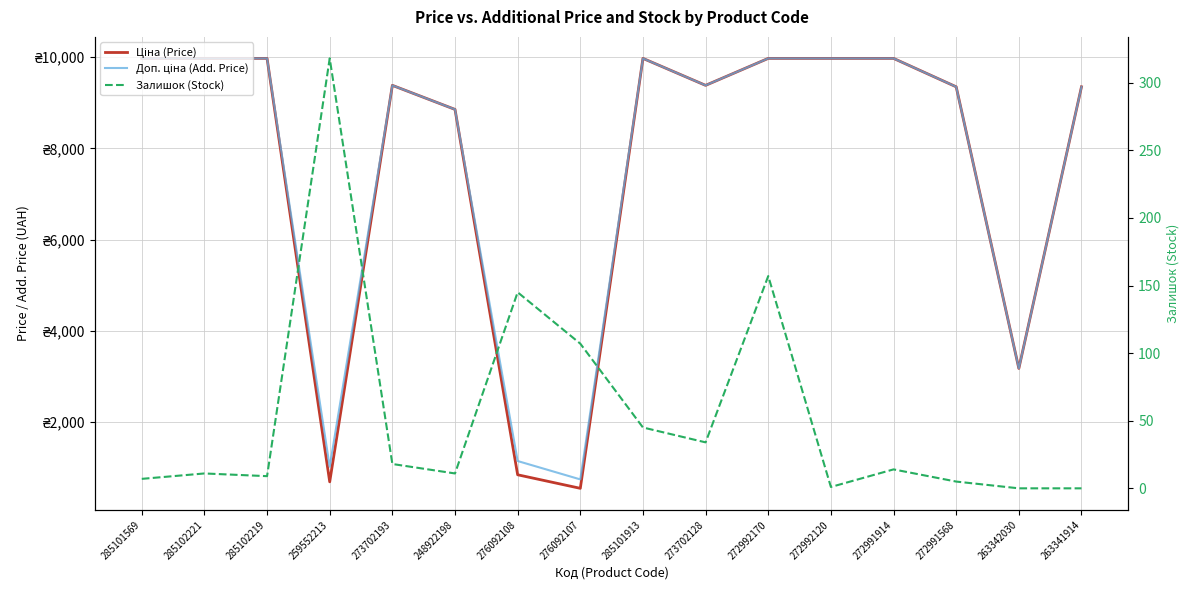

Reading right to left, transcribe all the data shown in this chart.

Ціна (Price): 263341914=9351.9	263342030=3179.6	272991568=9351.9	272991914=9975.0	272992120=9975.0	272992170=9975.0	273702128=9384.0	285101913=9975.0	276092107=551.5	276092108=848.4	248922198=8856.7	273702193=9384.0	259552213=693.7	285102219=9975.0	285102221=9975.0	285101569=9975.0
Доп. ціна (Add. Price): 263341914=9351.9	263342030=3180.0	272991568=9351.9	272991914=9975.0	272992120=9975.0	272992170=9975.0	273702128=9384.0	285101913=9975.0	276092107=747.0	276092108=1149.7	248922198=8856.7	273702193=9384.0	259552213=1024.6	285102219=9975.0	285102221=9975.0	285101569=9975.0
Залишок (Stock): 263341914=0.0	263342030=0.0	272991568=5.0	272991914=14.0	272992120=1.0	272992170=157.0	273702128=34.0	285101913=45.0	276092107=107.0	276092108=145.0	248922198=11.0	273702193=18.0	259552213=318.0	285102219=9.0	285102221=11.0	285101569=7.0